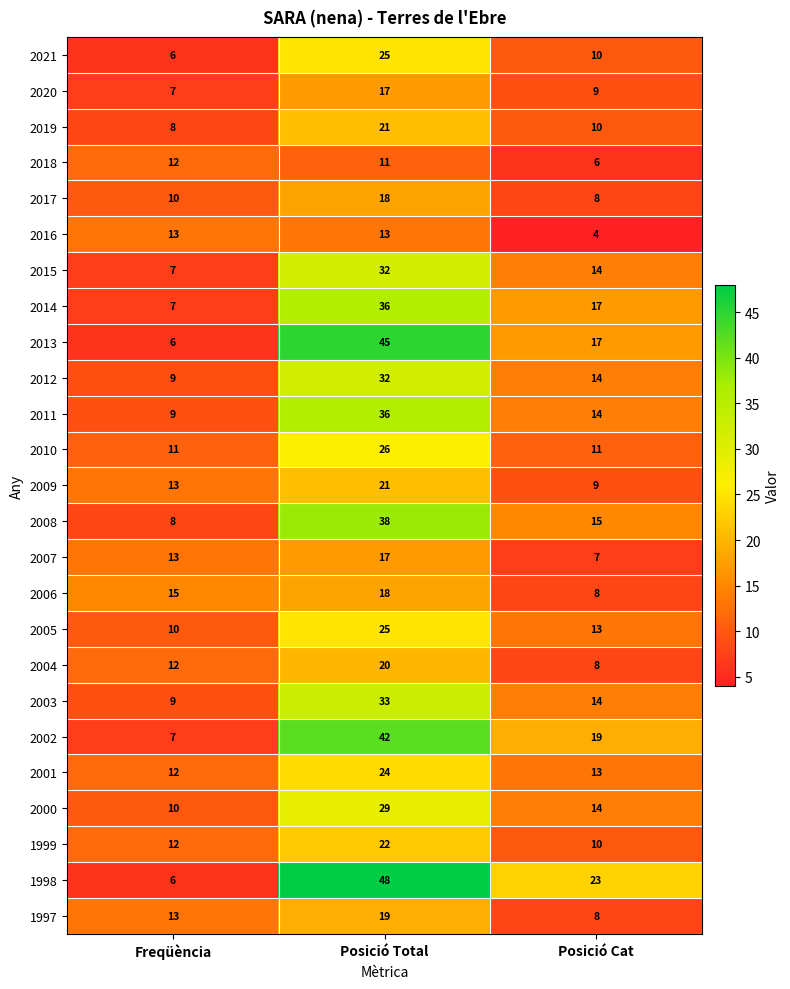

What is the sum of all 2010 values?

48